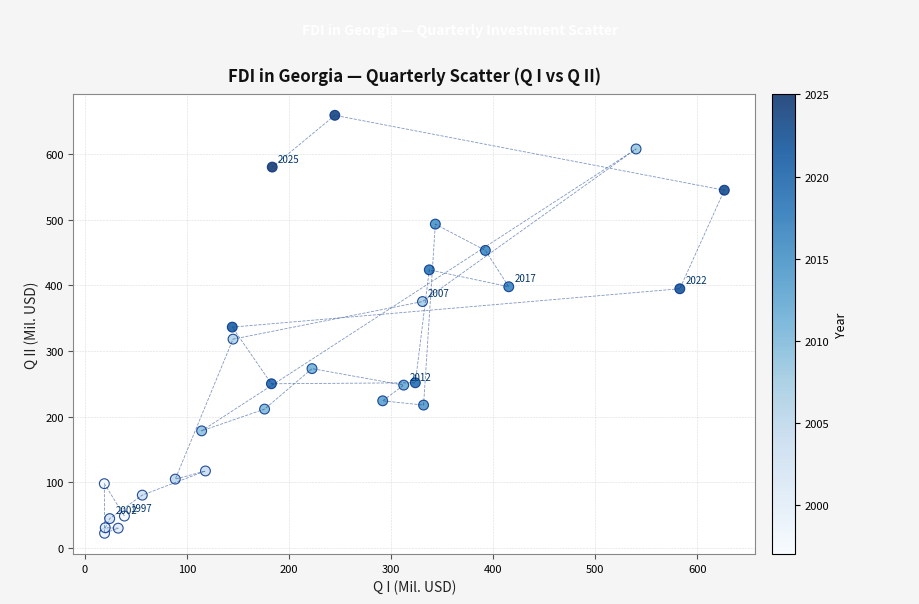

What is the range of Y values (max minus min)?

636.7